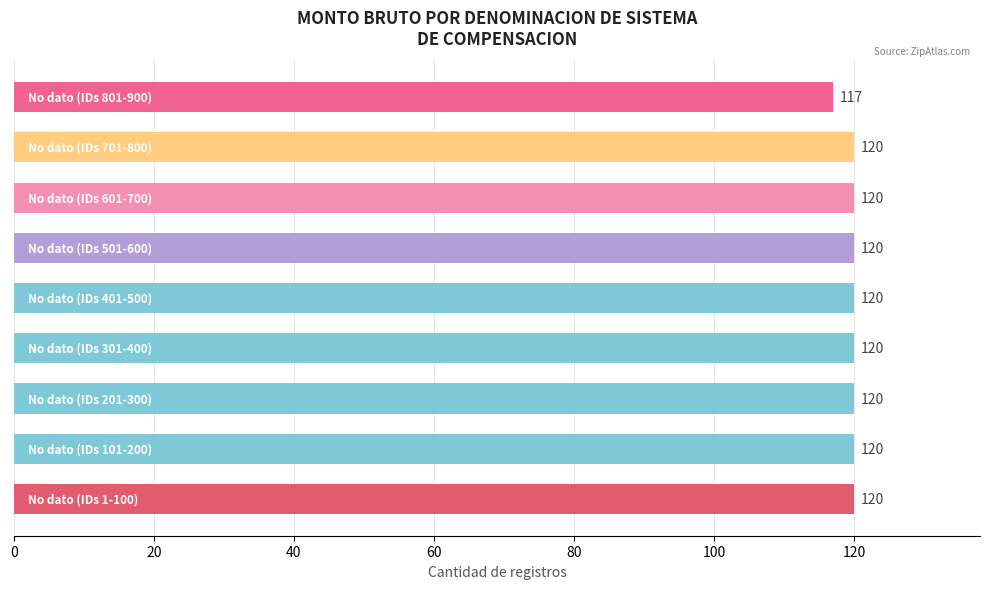

What is the average value?

120